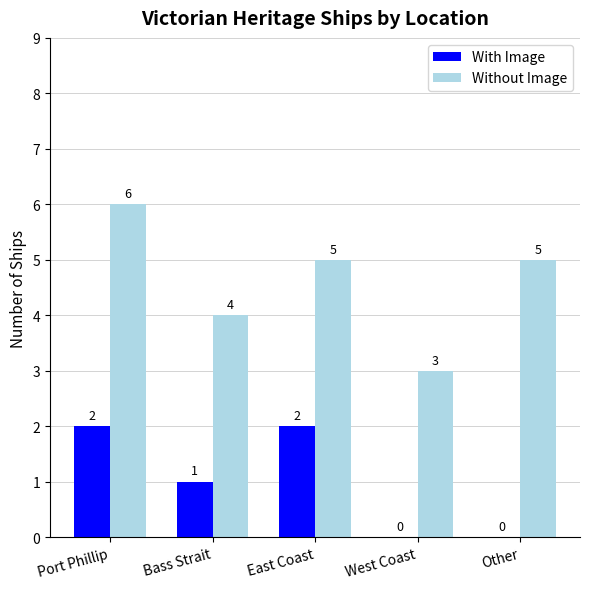

How many Without Image values are between 4 and 5?

3